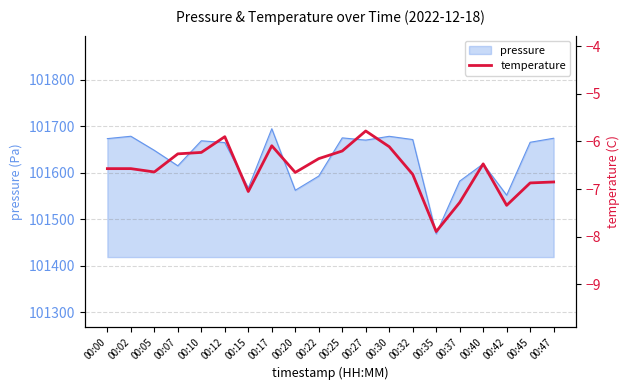

Where is the first local minimum?

00:05